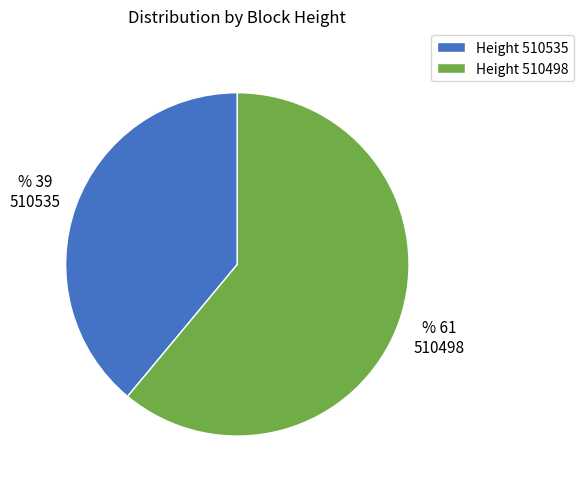

Do Height 510535 and Height 510498 together represent more than half of the pie?

Yes